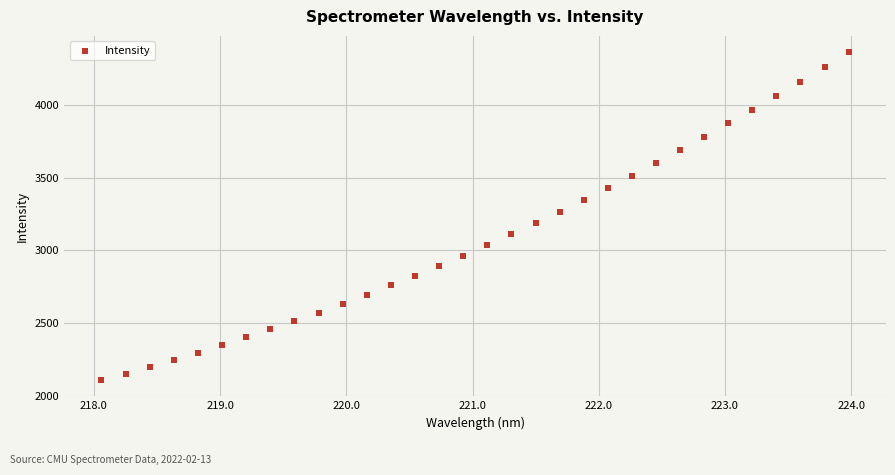

What is the range of X values (max minus min)?

5.9